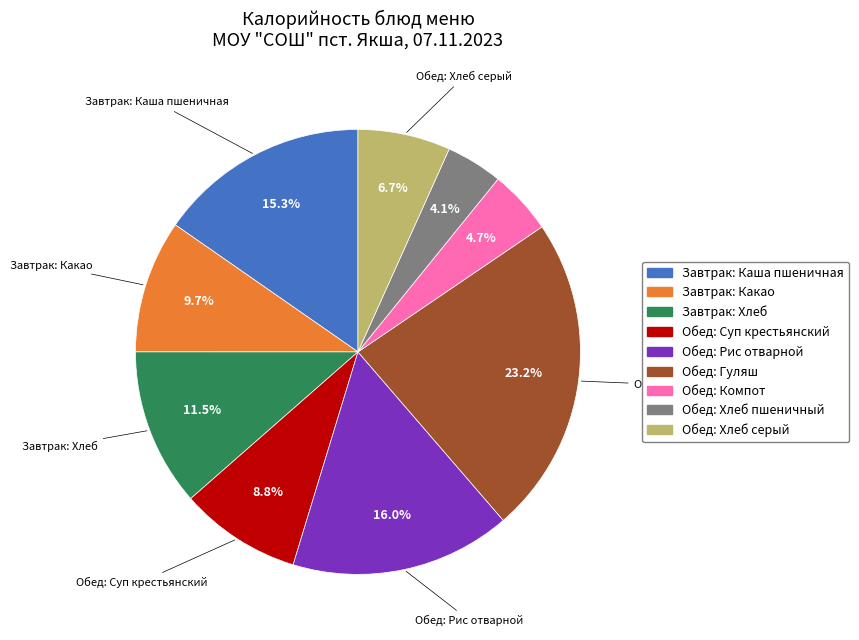

Is there any slice that represents more than half of the pie?

No